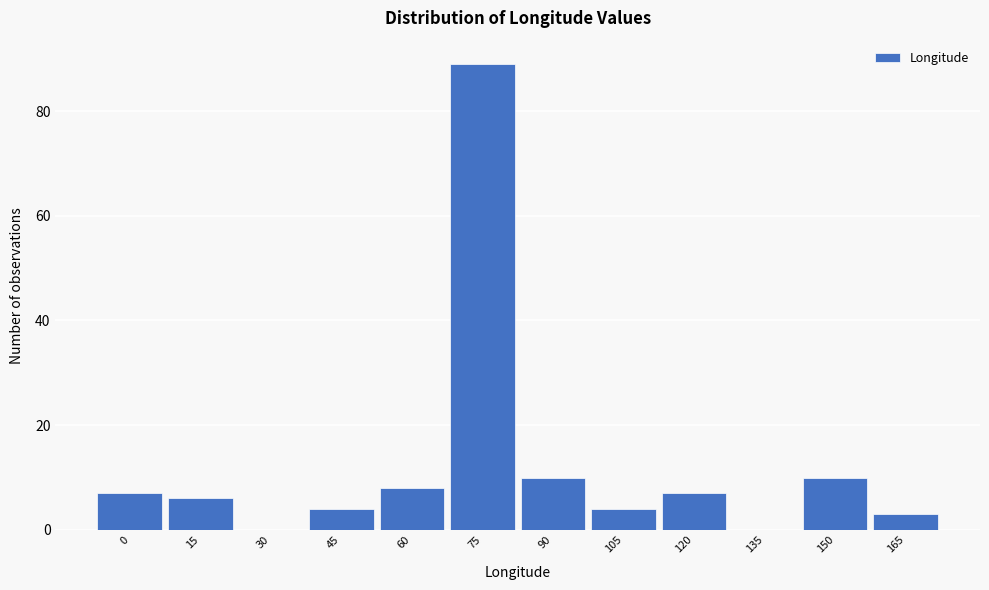

Reading right to left, transcribe all the data shown in this chart.

165=3	150=10	135=0	120=7	105=4	90=10	75=89	60=8	45=4	30=0	15=6	0=7